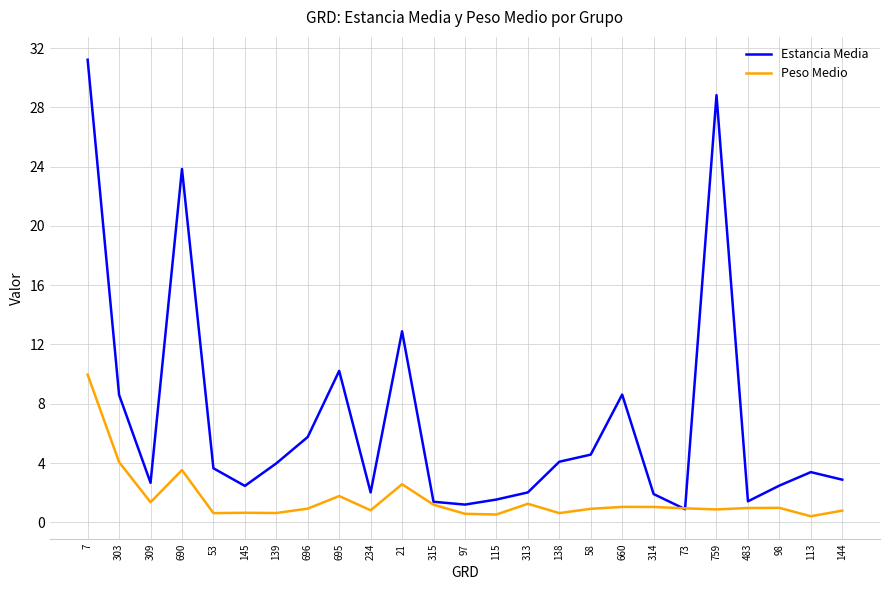

What is the difference between the Estancia Media values at 98 and 113?

0.9